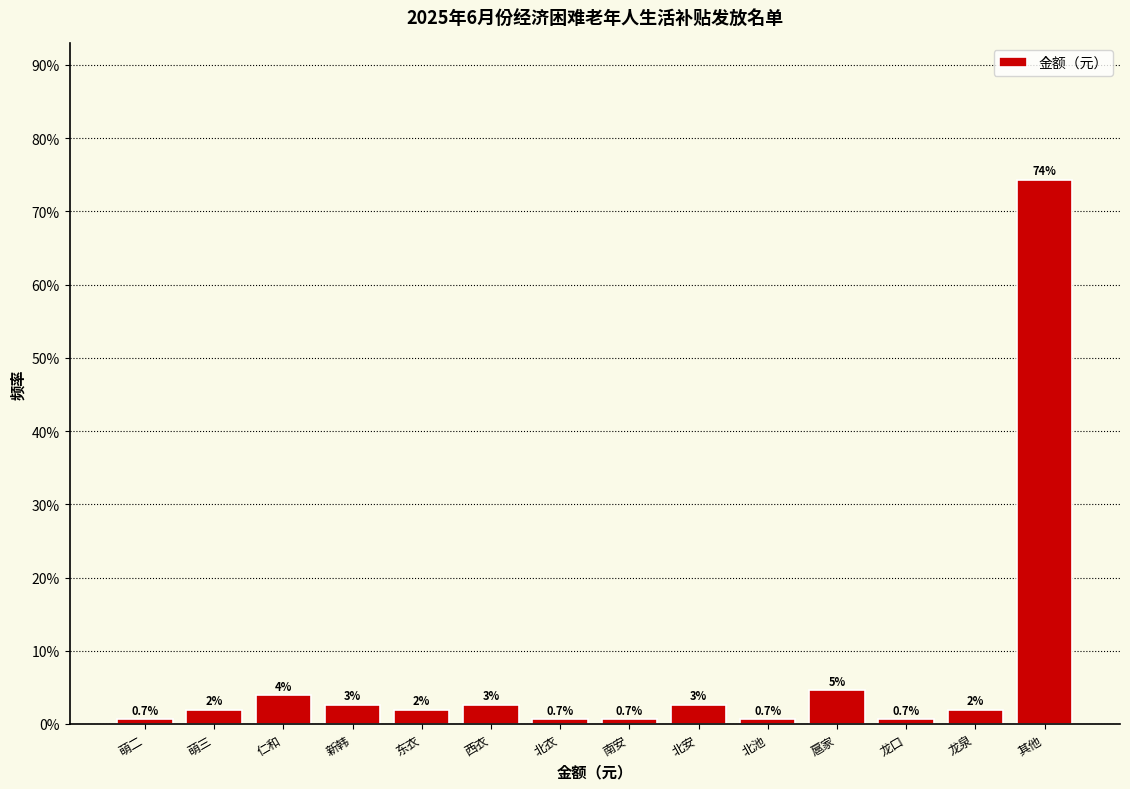

Where is the data nearest to the value 37?

扈家